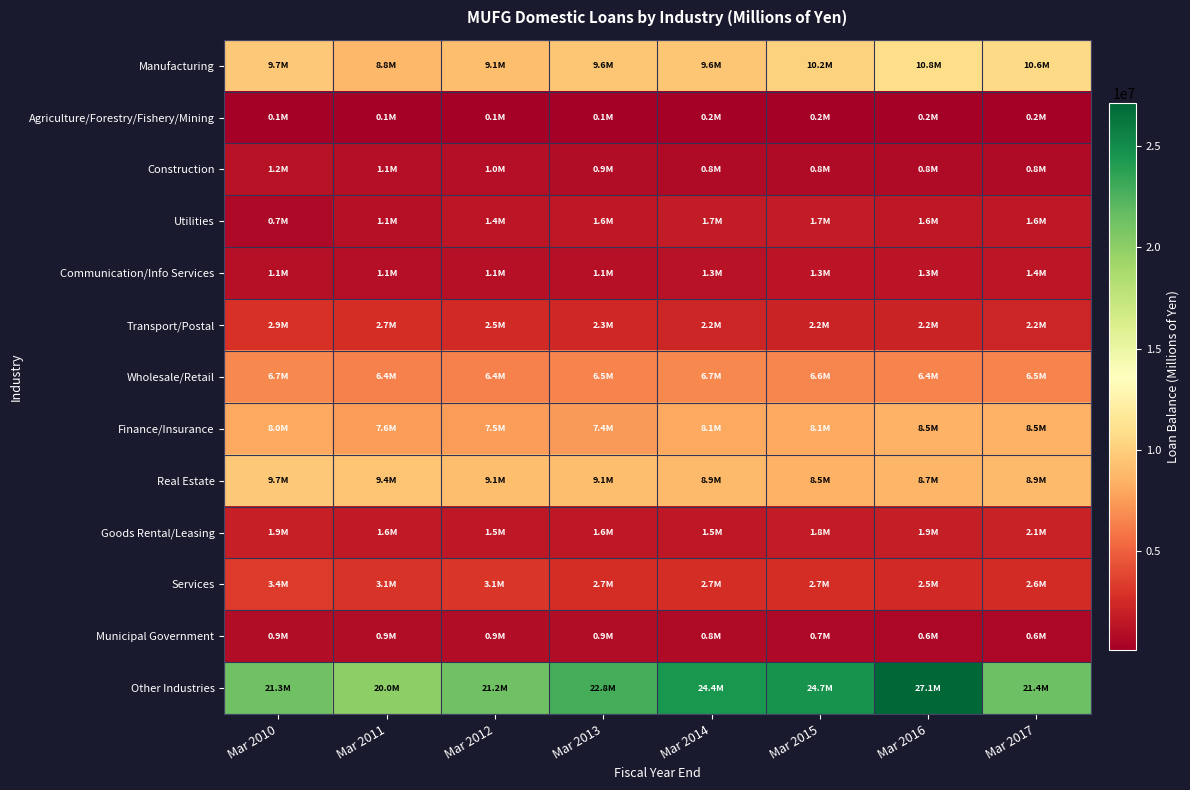

Rank the series at Mar 2014 from highest to lowest value.

Other Industries, Manufacturing, Real Estate, Finance/Insurance, Wholesale/Retail, Services, Transport/Postal, Utilities, Goods Rental/Leasing, Communication/Info Services, Construction, Municipal Government, Agriculture/Forestry/Fishery/Mining